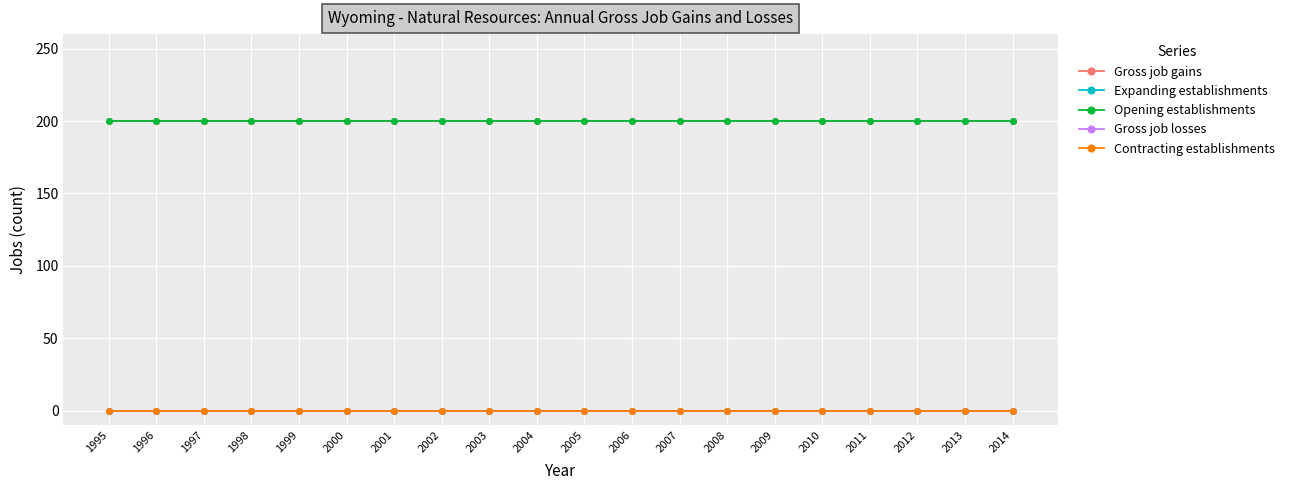

Is this an area chart (filled region under the line)?

No